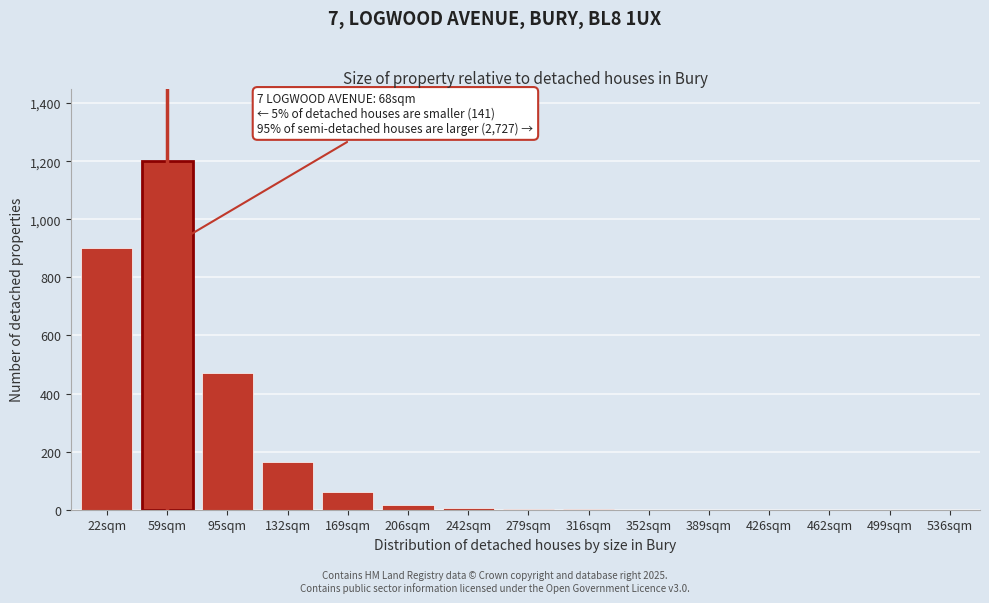

Which label corresponds to the largest value in the chart?

59sqm